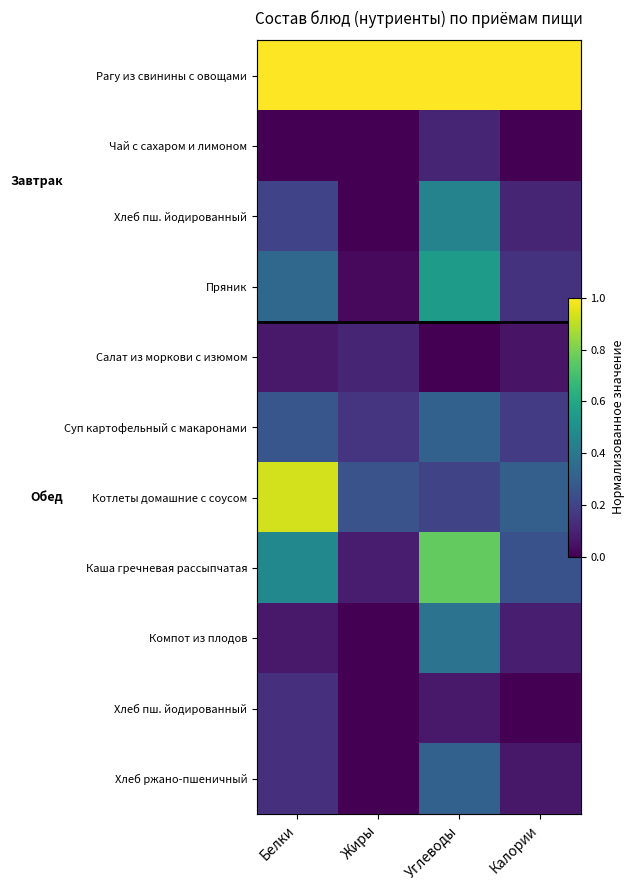

What is the difference between the highest and lowest values at Калории?

1.0